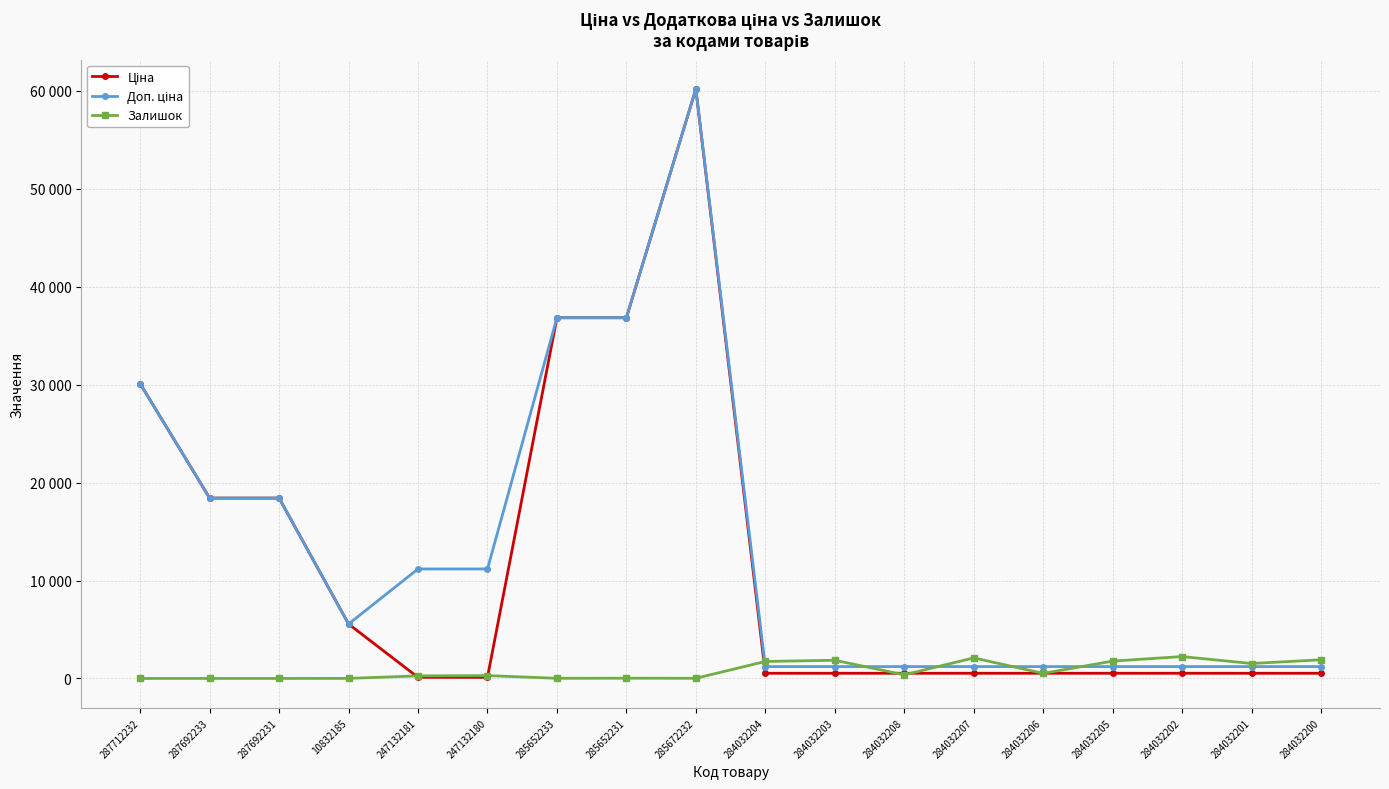

What is the value of the Доп. ціна point at the 3rd from the left?

18420.9